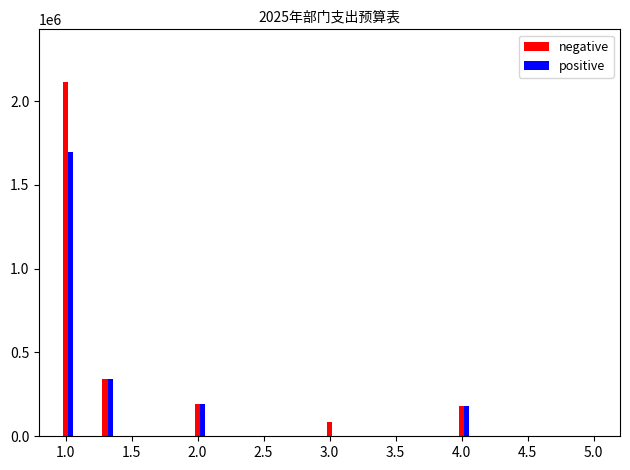

Which series has the largest total across all categories?

negative